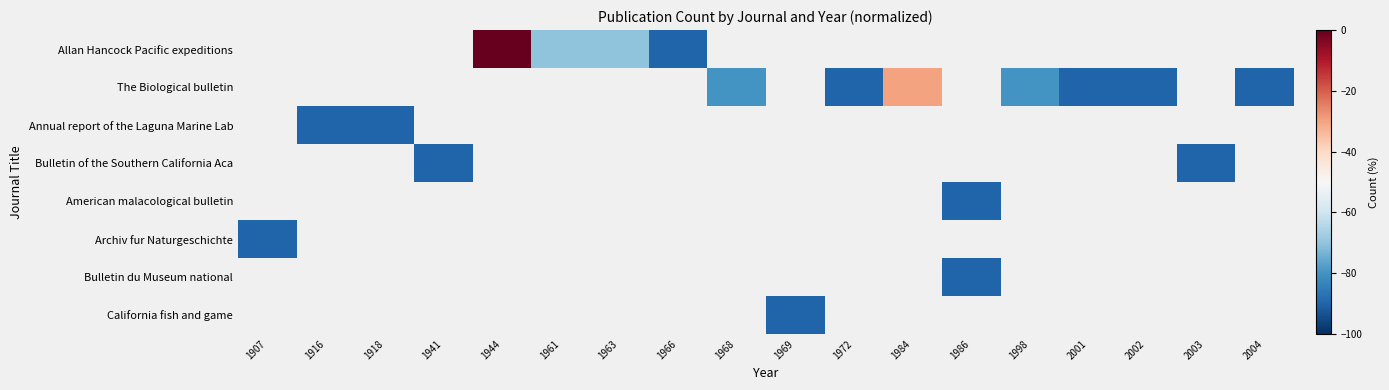

Between 1998 and 2003, which is larger?

2003